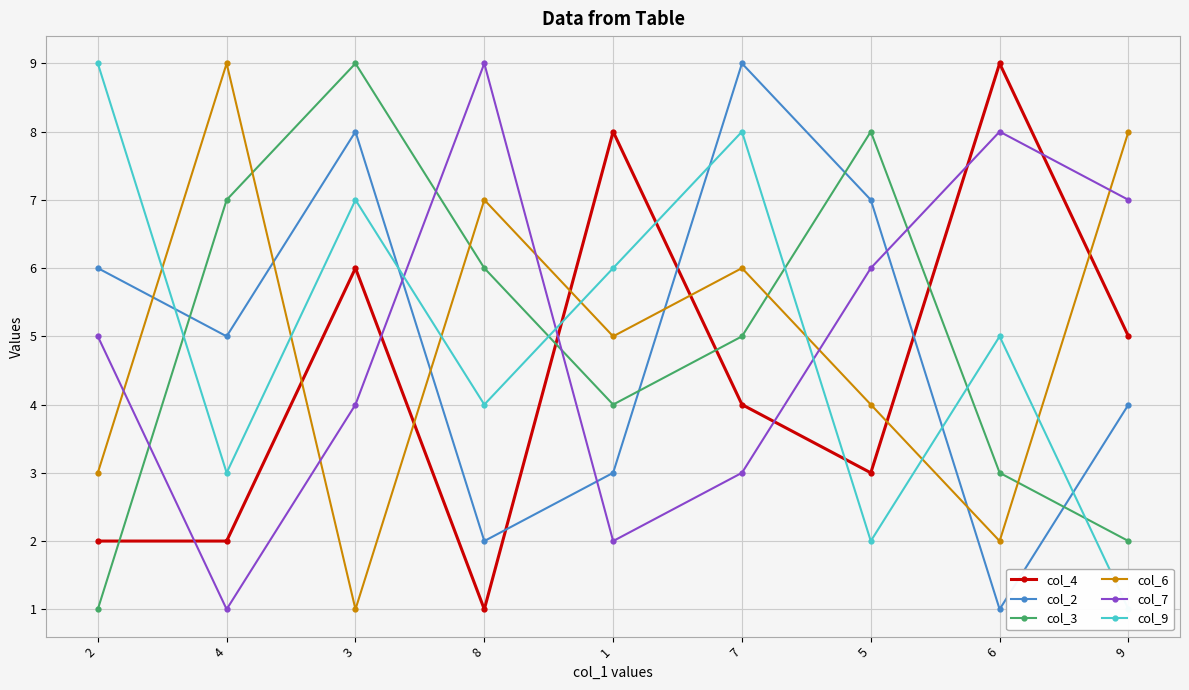

What is the difference between the col_3 values at 1 and 4?

3